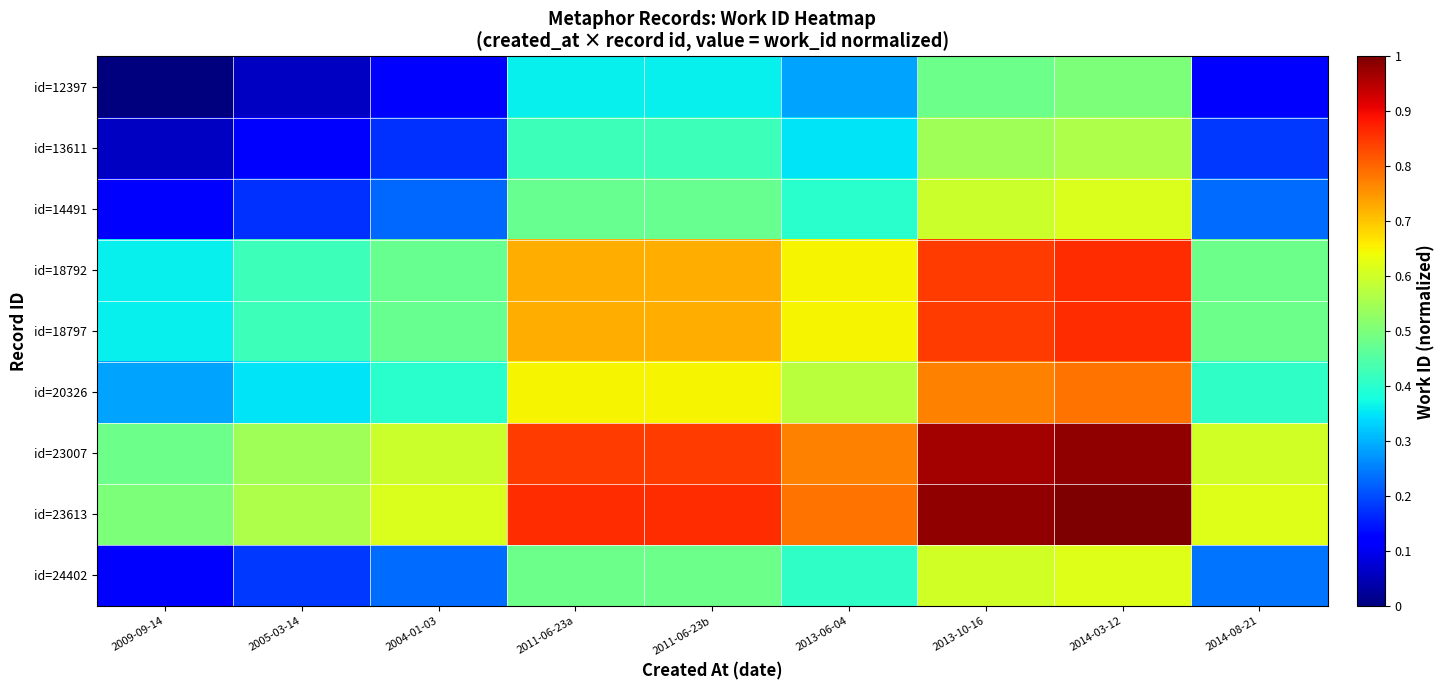

At how many categories does at least one series exceed 0?

9